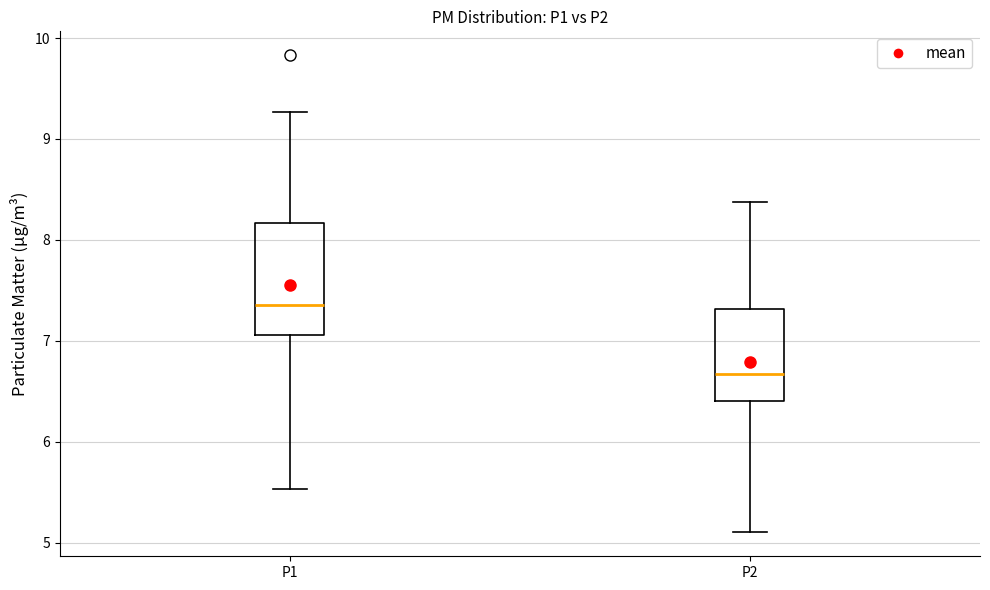

Which box has the highest median line?

P1